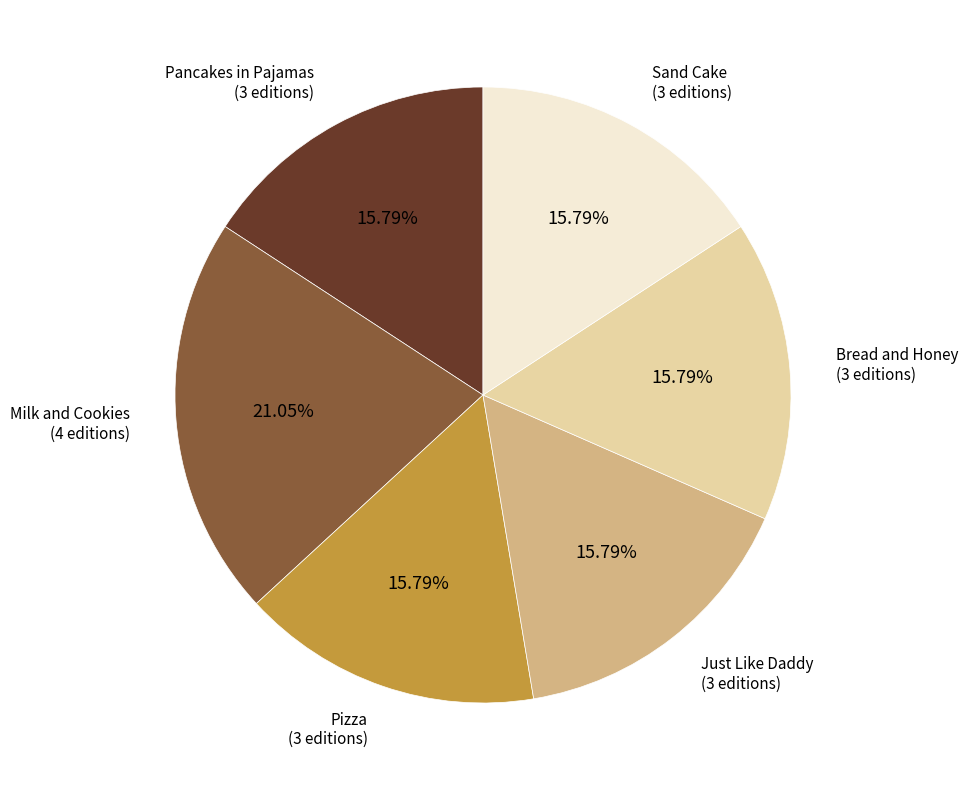

Which slice is the largest?

Milk and Cookies